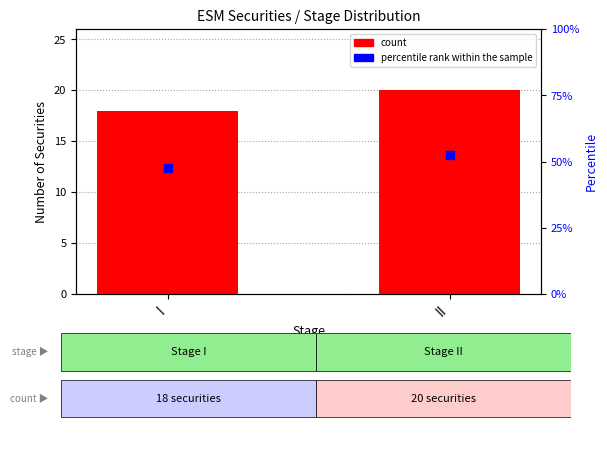

Count the count values in the range 18 to 20.

2